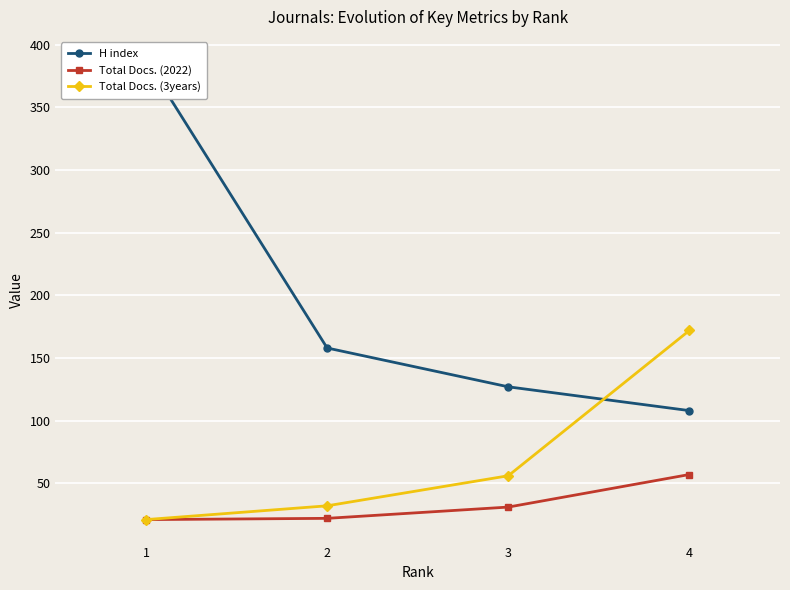

What is the maximum value shown in the chart?

388